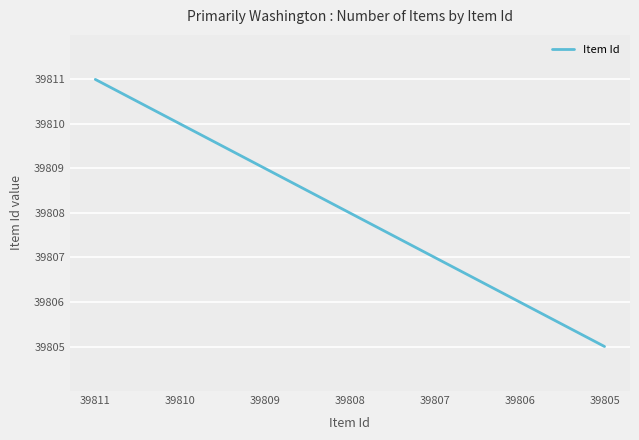

The value at 39810 is 39810. True or false?

True